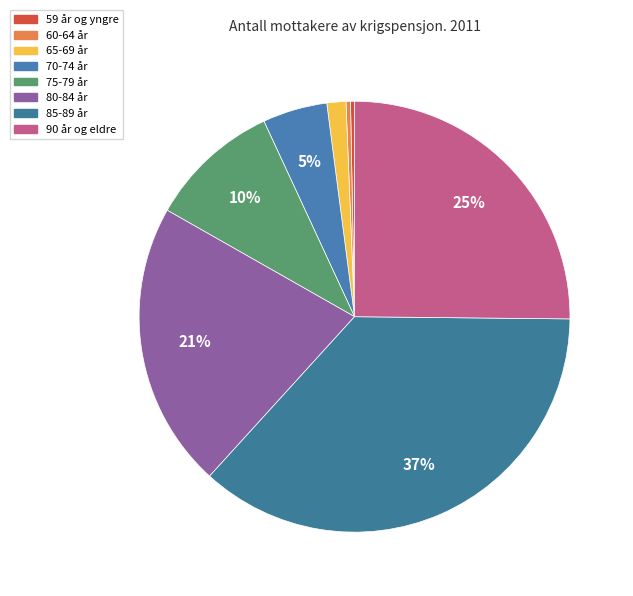

Which has a higher value, 70-74 år or 65-69 år?

70-74 år